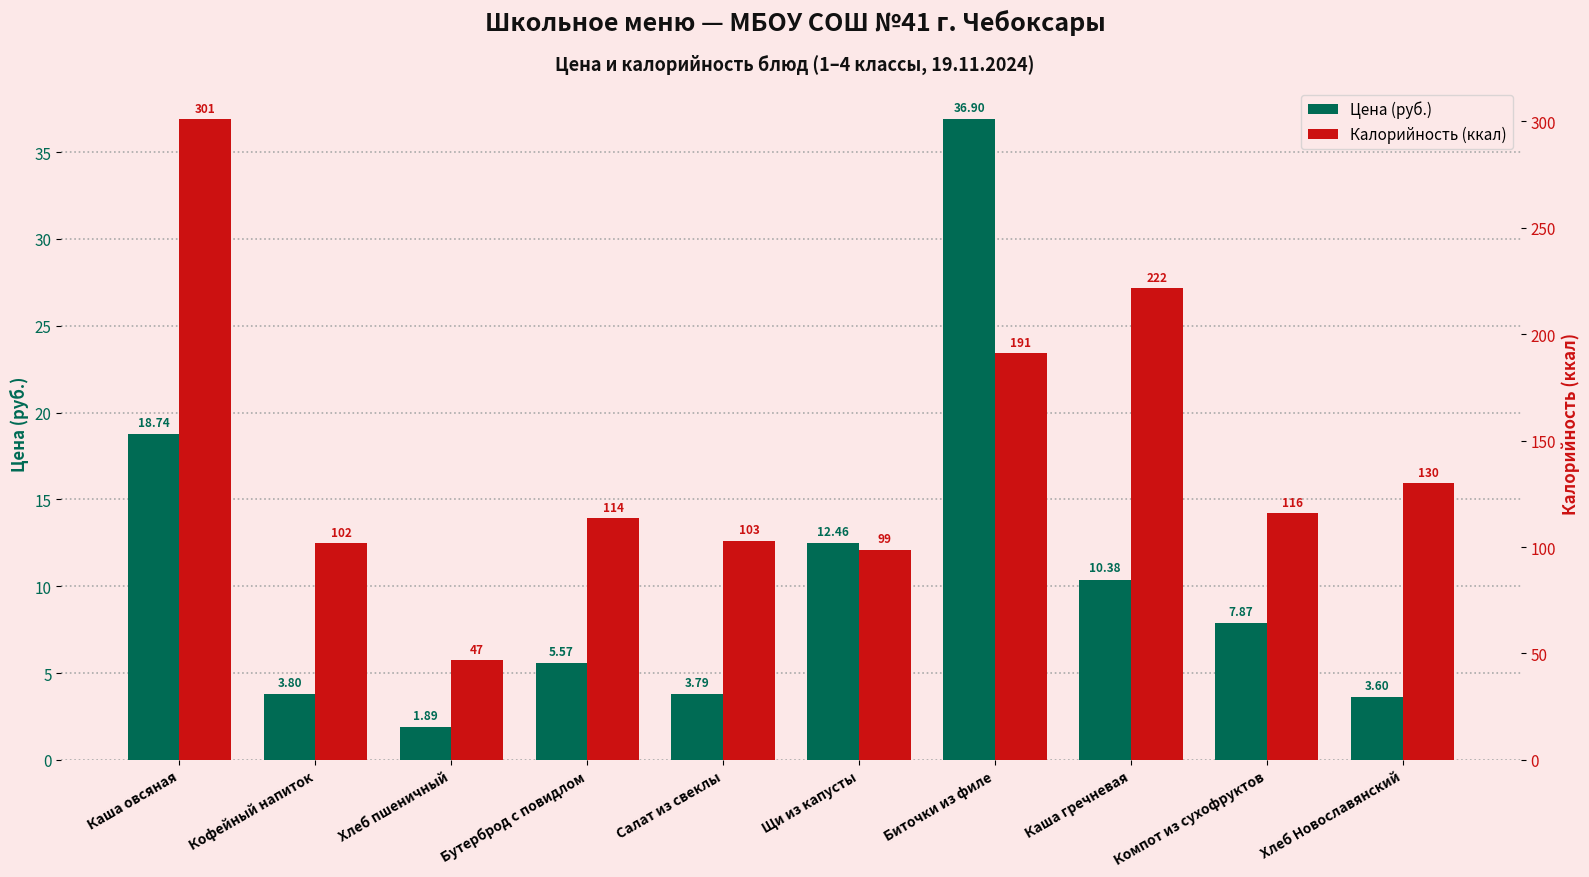

How many groups of bars are there?

10